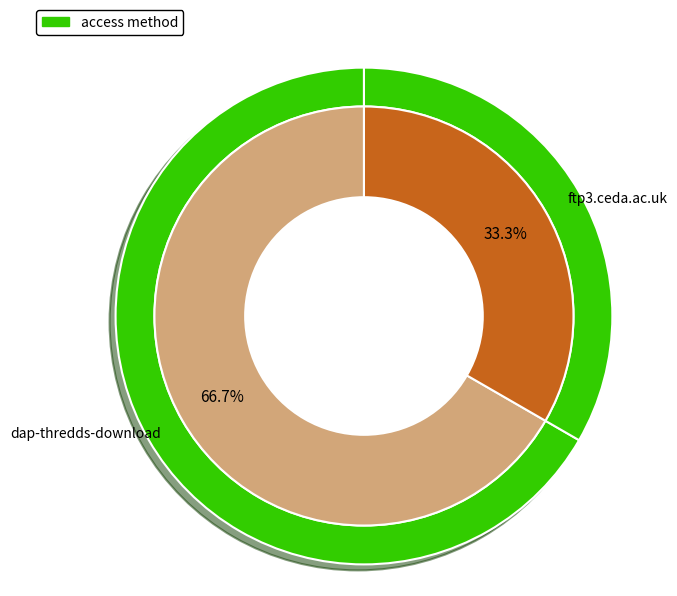

To the nearest percent, what is the difference between the dap-thredds-download and ftp3.ceda.ac.uk slice percentages?

33%